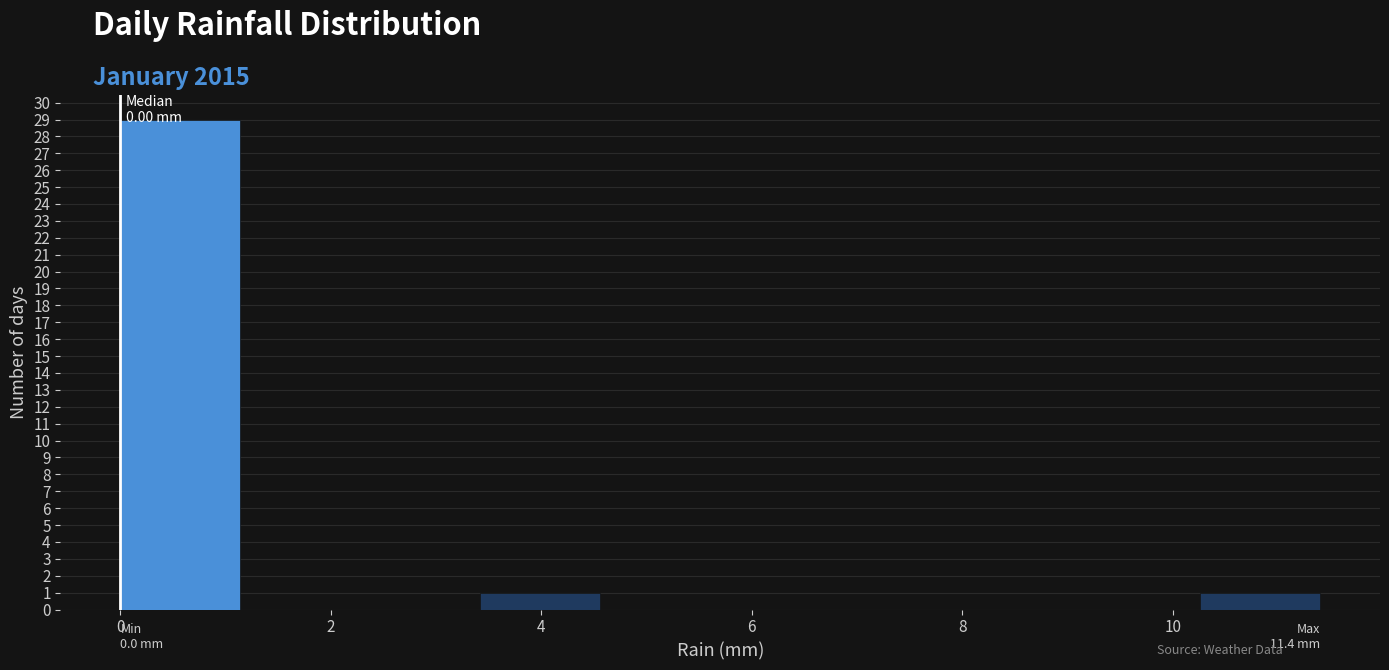

Over which range of the x-axis is the bar tallest?

0.00 to 1.14